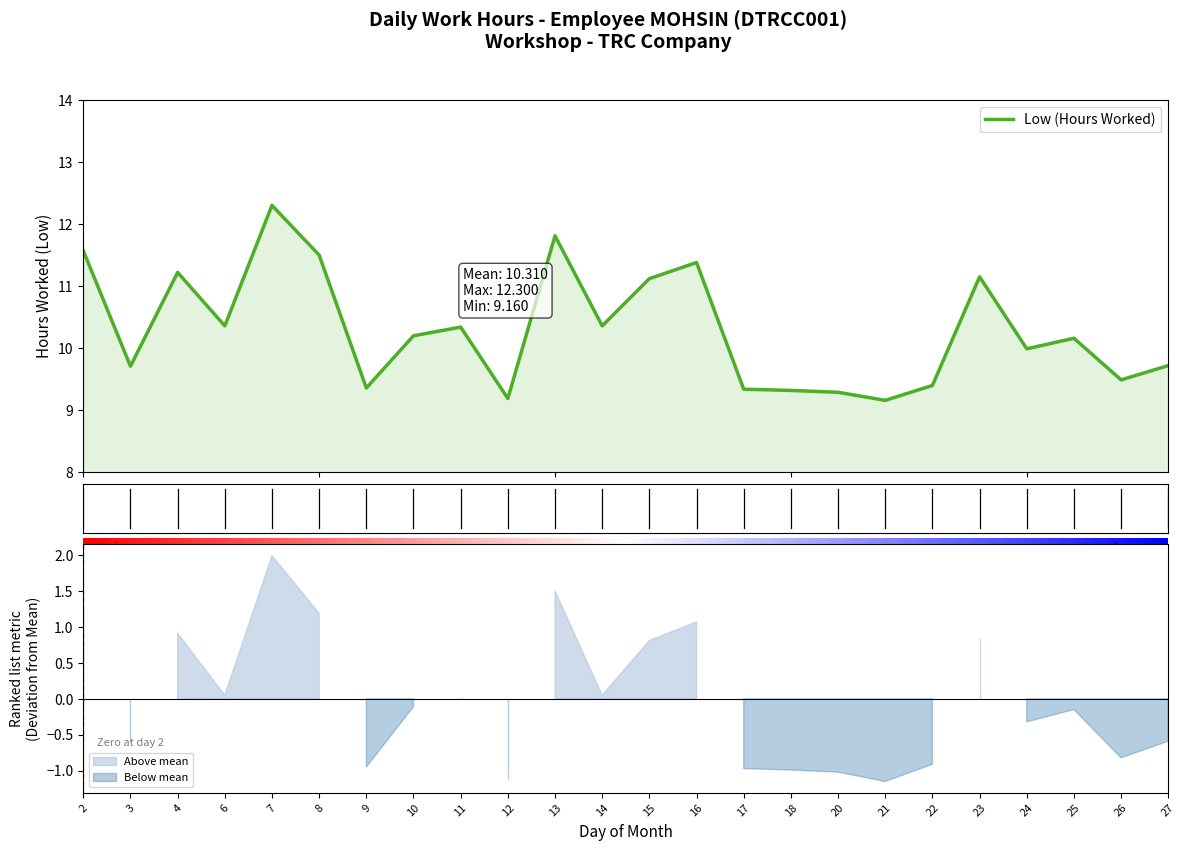

Count the number of data series in this chart.

1